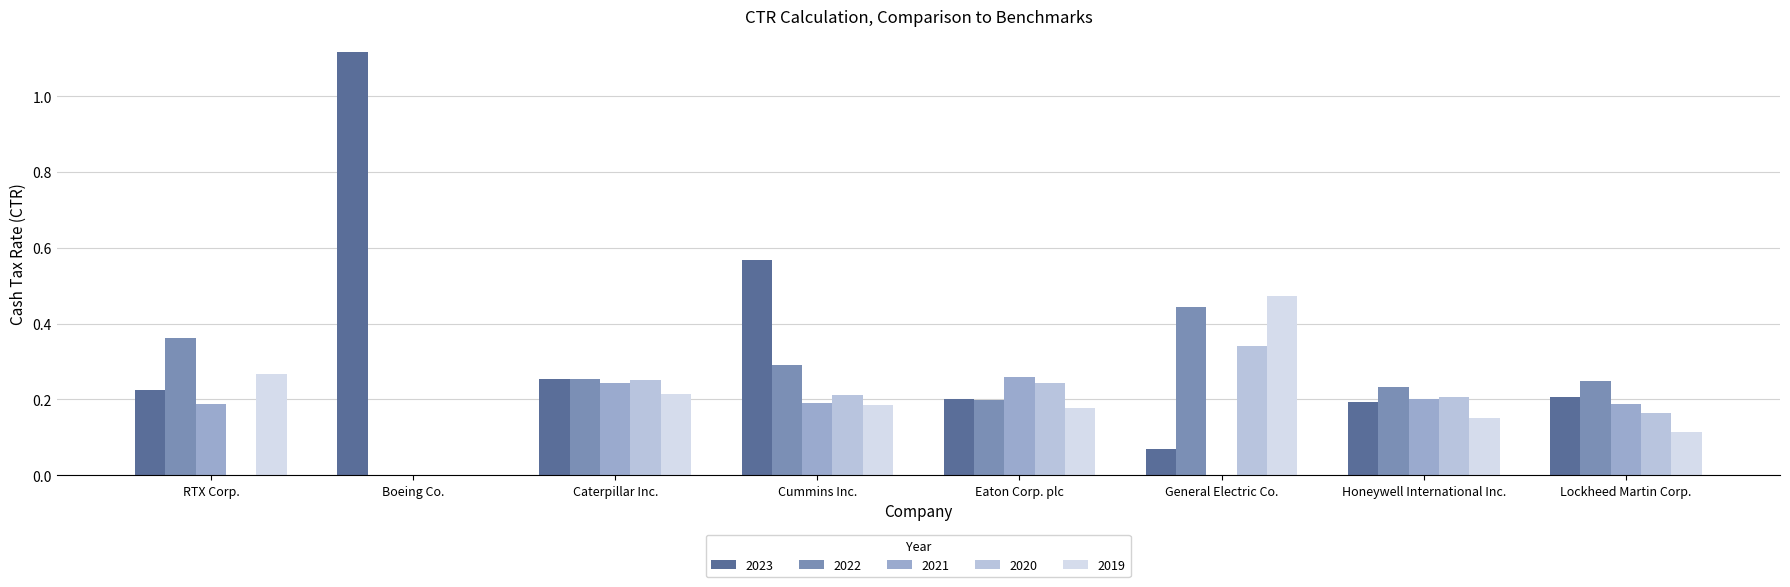

At which label does 2023 reach its peak?

Boeing Co.